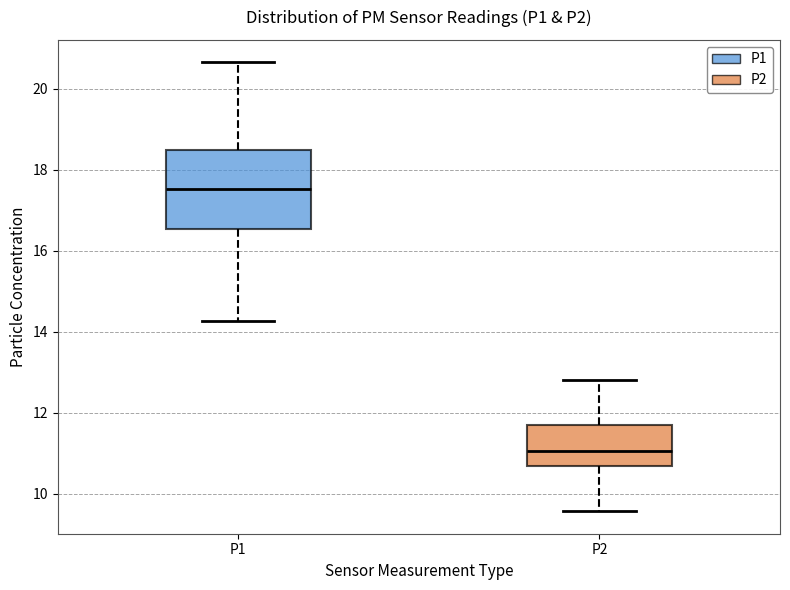

Reading left to right, read every box against the y-axis: the position of its median line, the range the box covers, and the ends of its whiskers. The values are not printed on the chart, so give them approximately, as read against the axis.

P1: median 17.6, box 16.6 to 18.4, whiskers 14.2 to 20.6
P2: median 11.0, box 10.6 to 11.8, whiskers 9.6 to 12.8